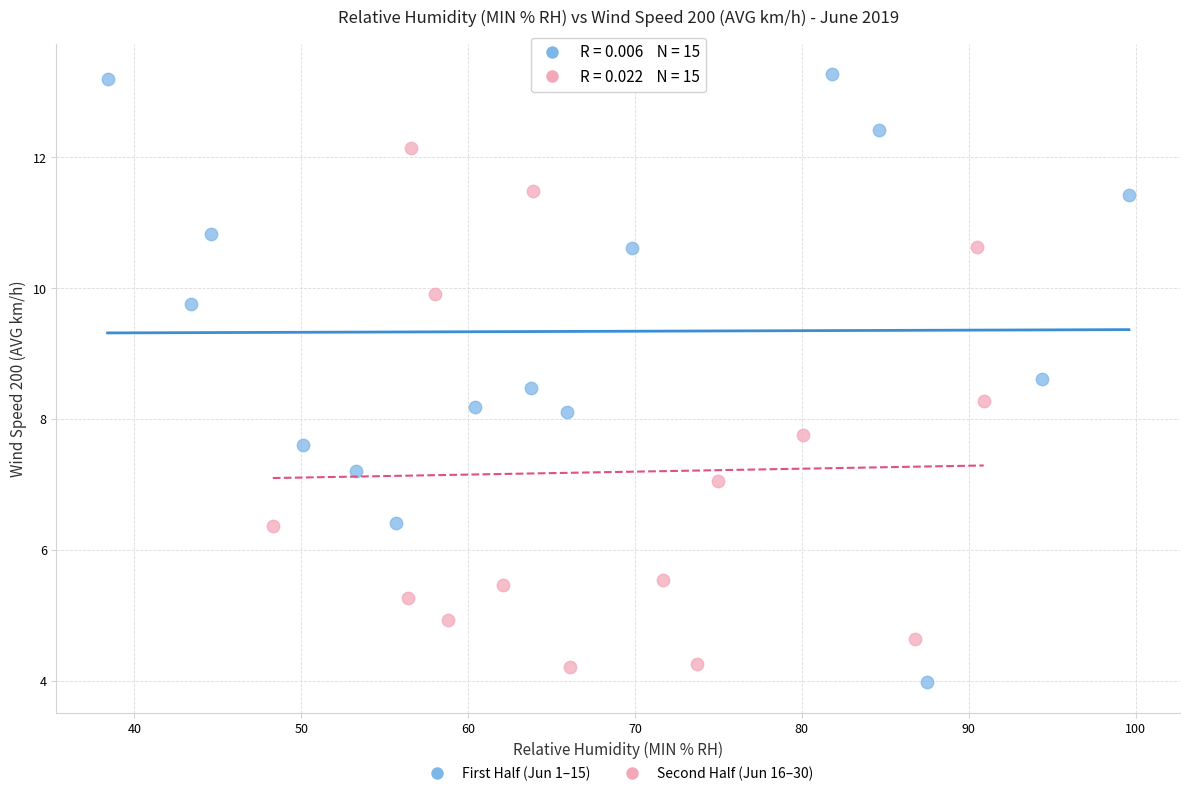

What are all the series names shown in the legend?

First Half (Jun 1–15), Second Half (Jun 16–30)